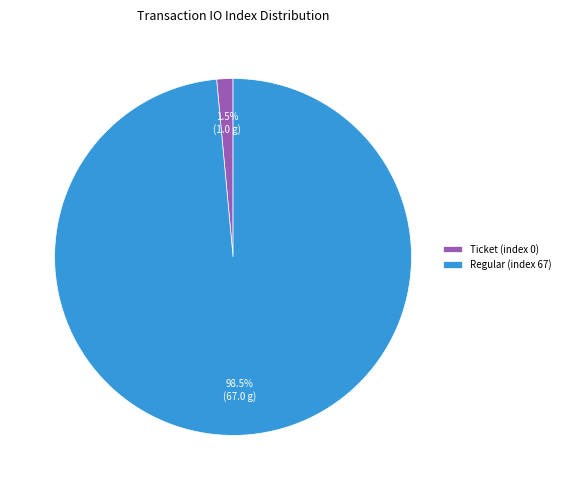

Does Ticket (index 0) account for over 50% of the chart?

No